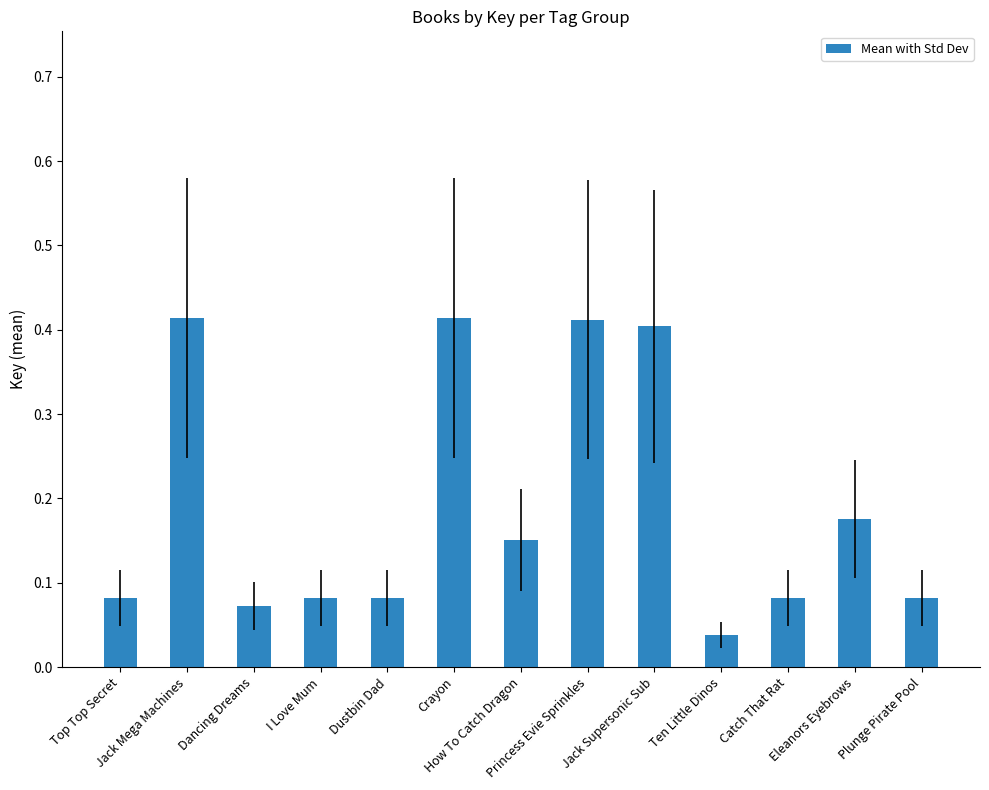

What is the sum of all values?

2.5